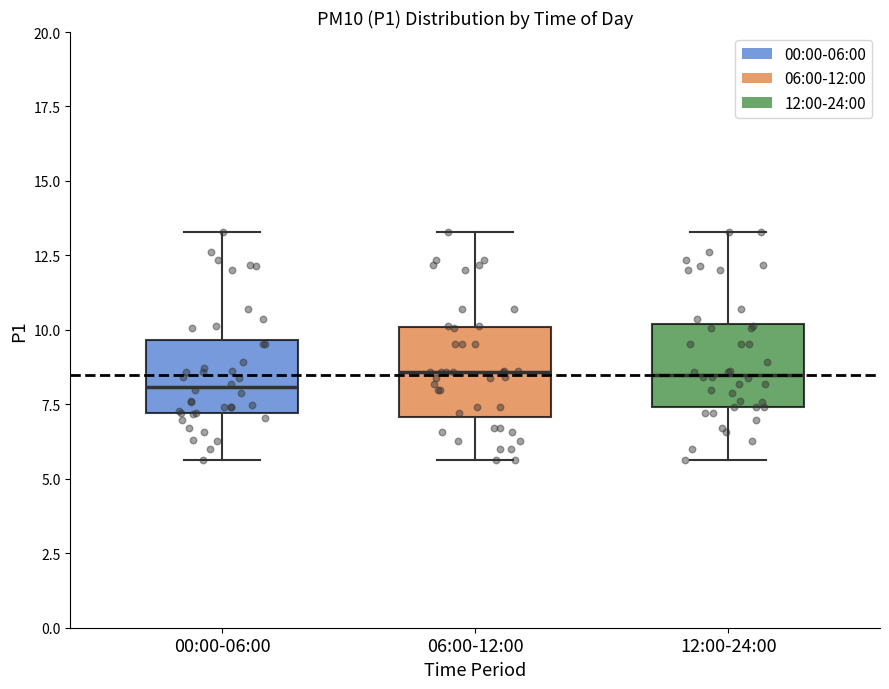

Reading left to right, read every box against the y-axis: the position of its median line, the range the box covers, and the ends of its whiskers. The values are not printed on the chart, so give them approximately, as read against the axis.

00:00-06:00: median 8.0, box 7.0 to 9.5, whiskers 5.5 to 13.5
06:00-12:00: median 8.5, box 7.0 to 10.0, whiskers 5.5 to 13.5
12:00-24:00: median 8.5, box 7.5 to 10.0, whiskers 5.5 to 13.5